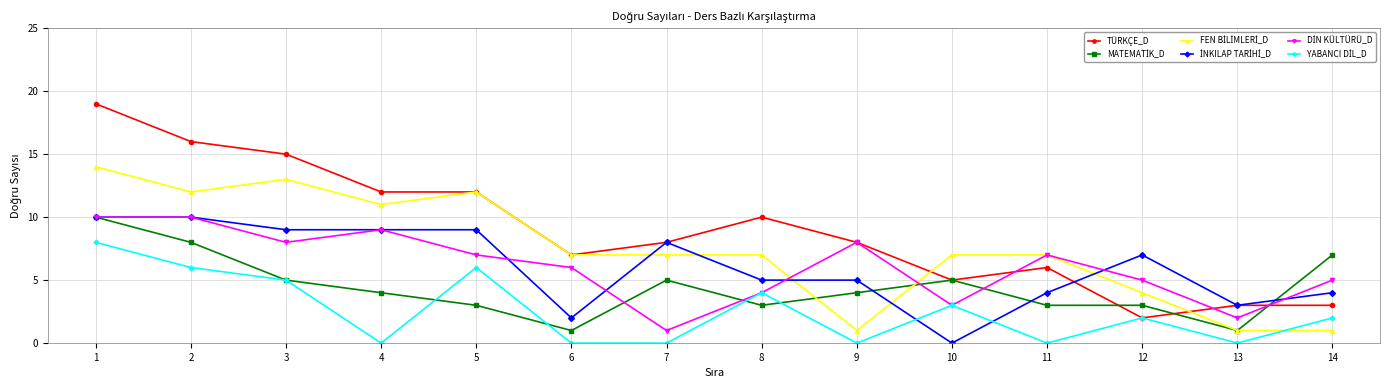

Does the chart have visible grid lines?

Yes